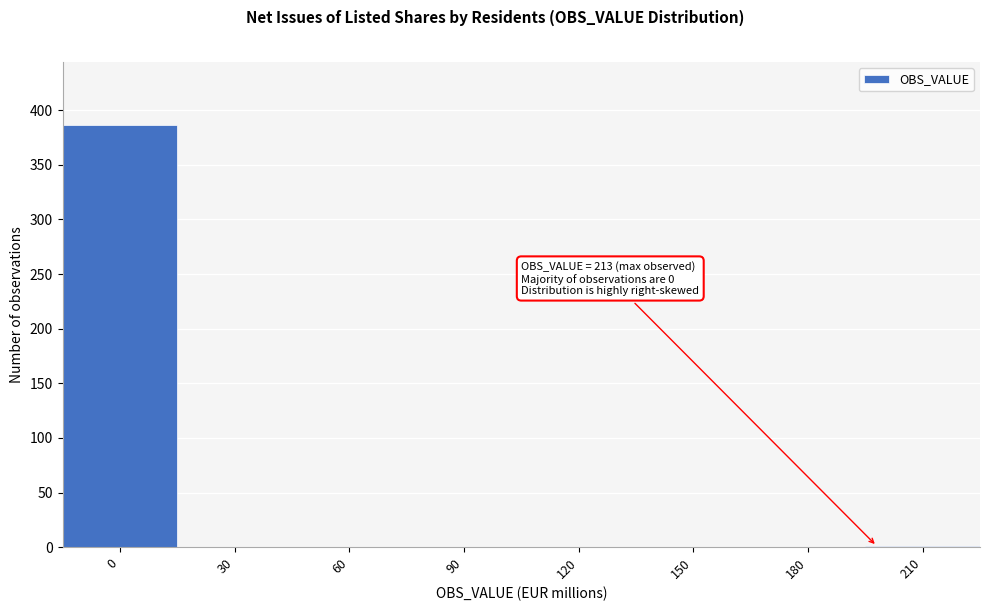

The chart shows a value of 1 at 210. True or false?

True